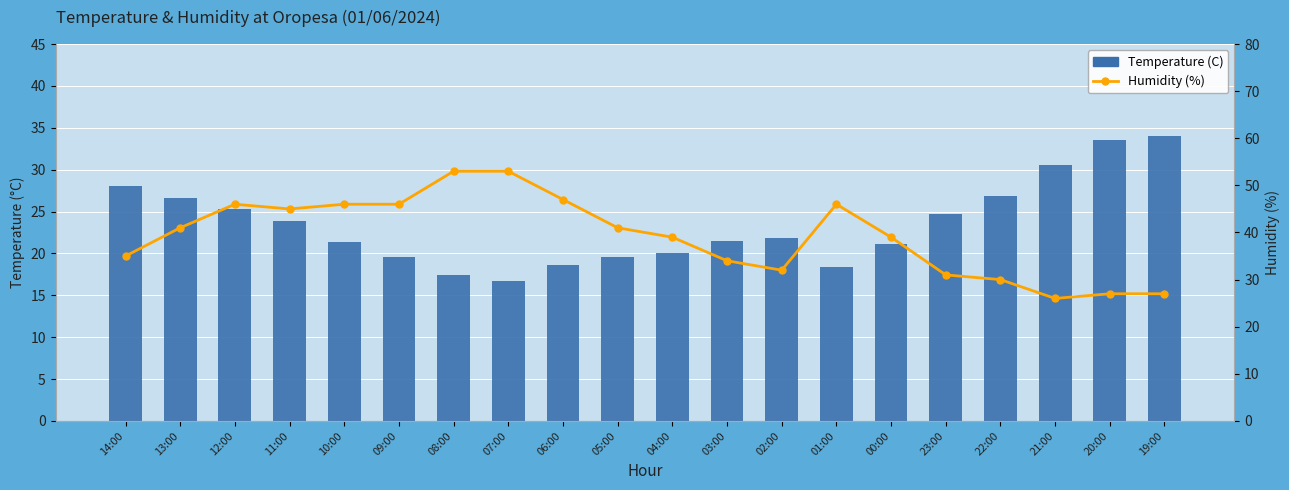

How many data points in Temperature (C) are less than 21?

7